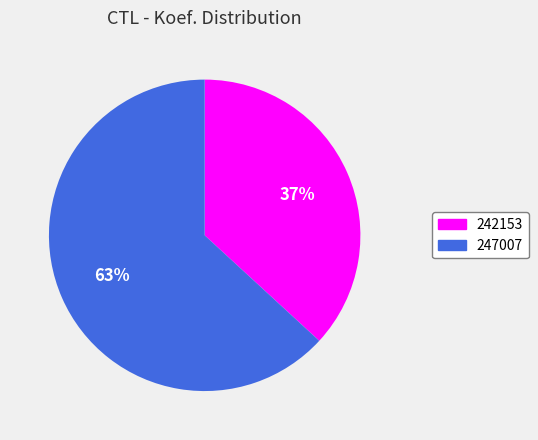

To the nearest percent, what is the difference between the 247007 and 242153 slice percentages?

26%